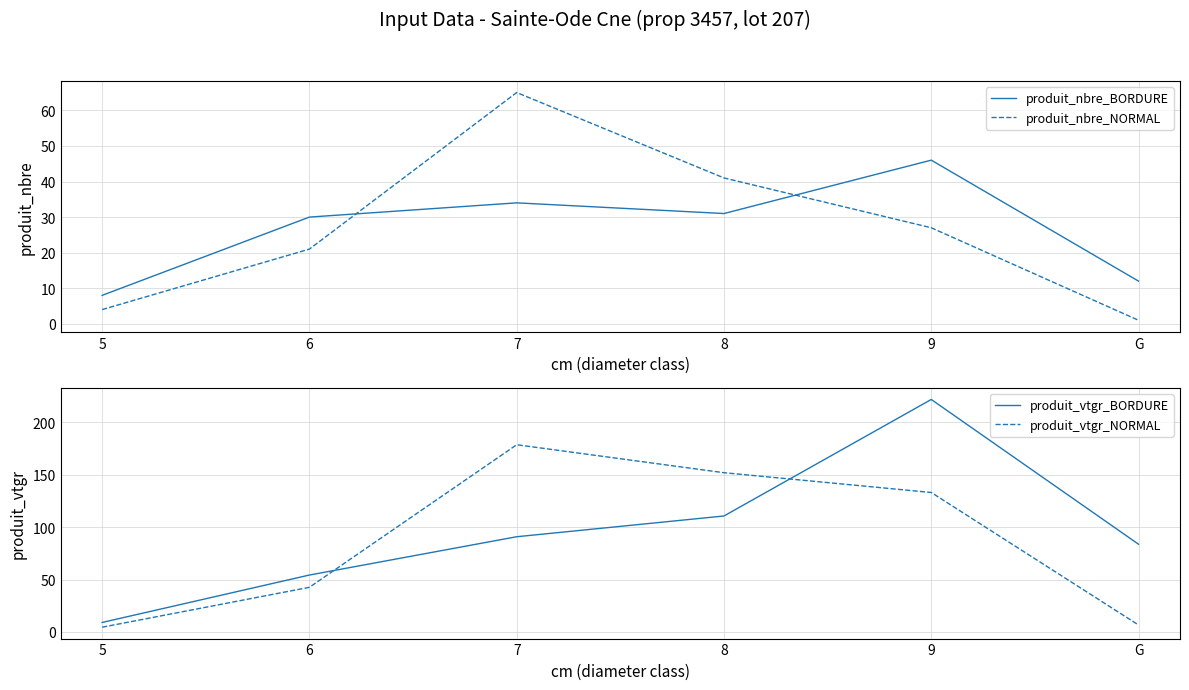

How many values in the produit_vtgr_BORDURE series exceed 90?

3